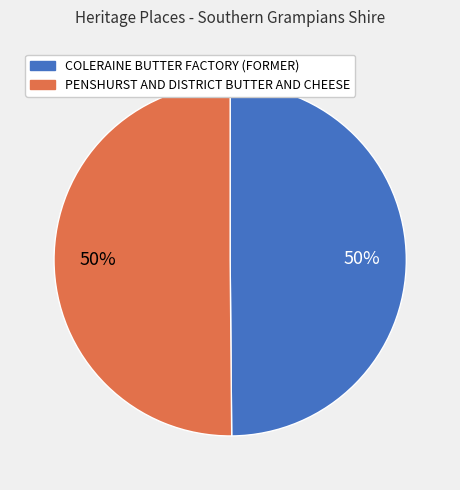

What is the ratio of the value at PENSHURST AND DISTRICT BUTTER AND CHEESE to the value at COLERAINE BUTTER FACTORY (FORMER)?

1.0